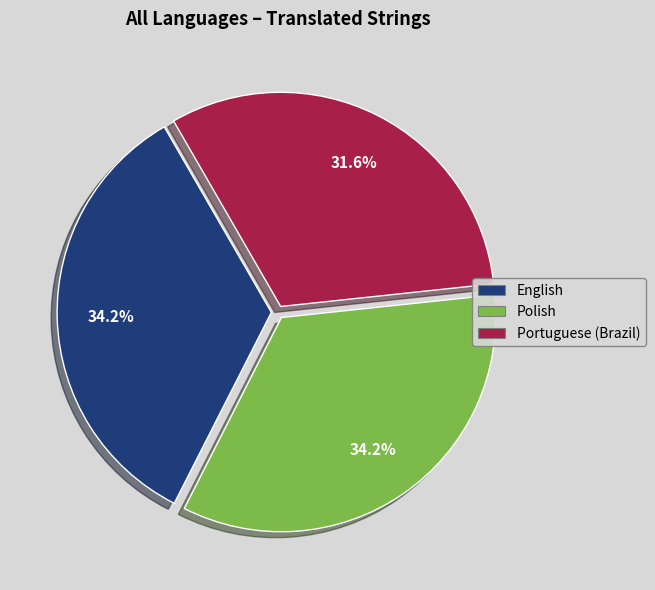

Combined, what portion of the pie is English and Portuguese (Brazil)?

65.8%